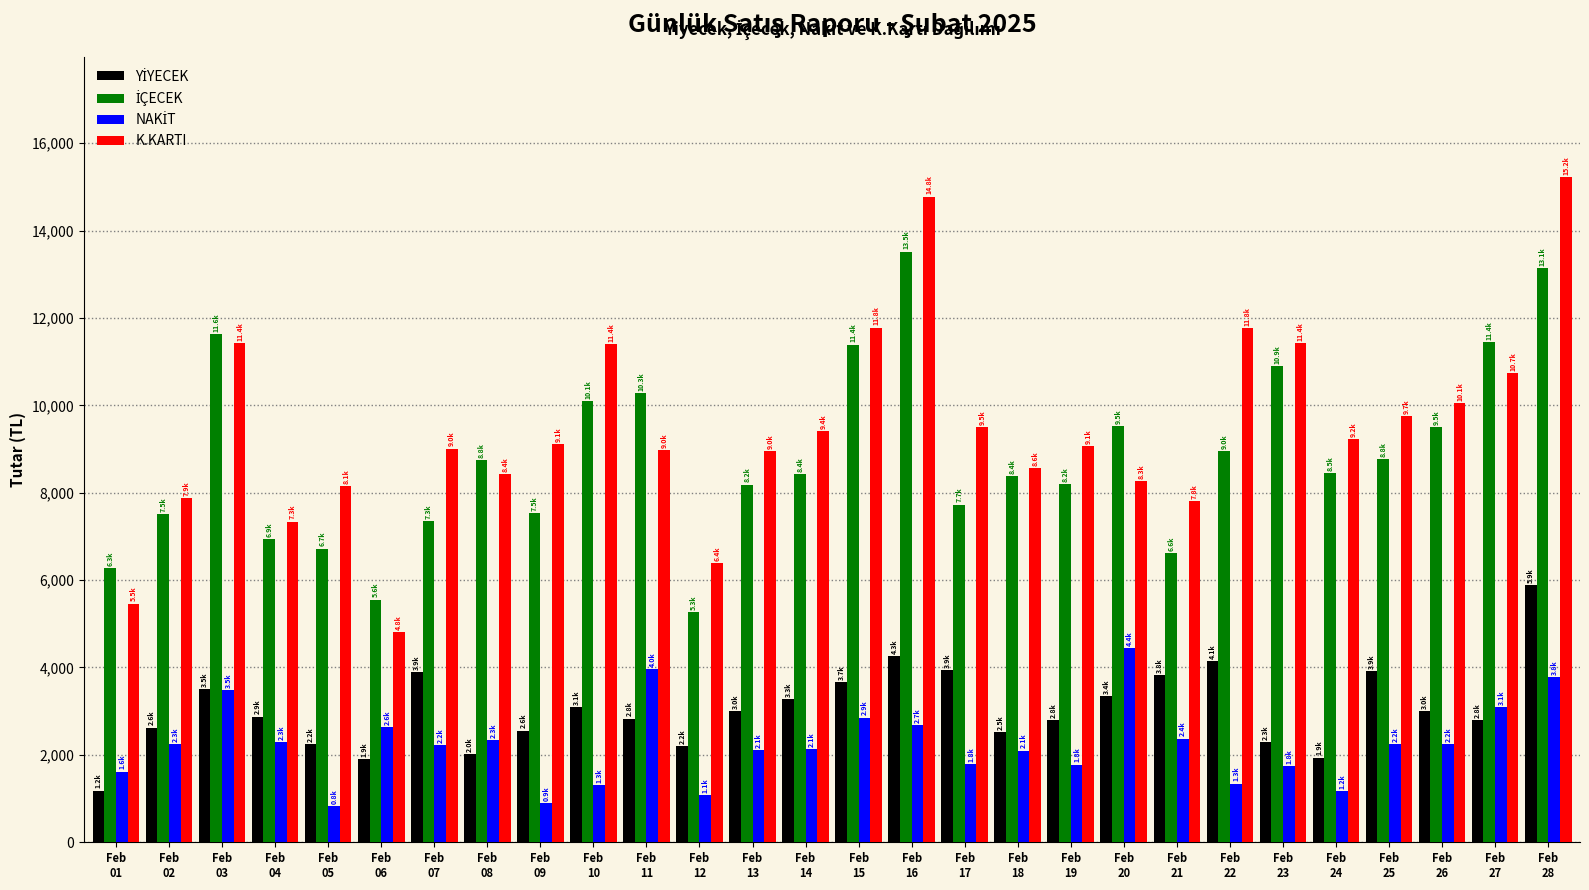

Which series has the widest spread of values?

K.KARTI